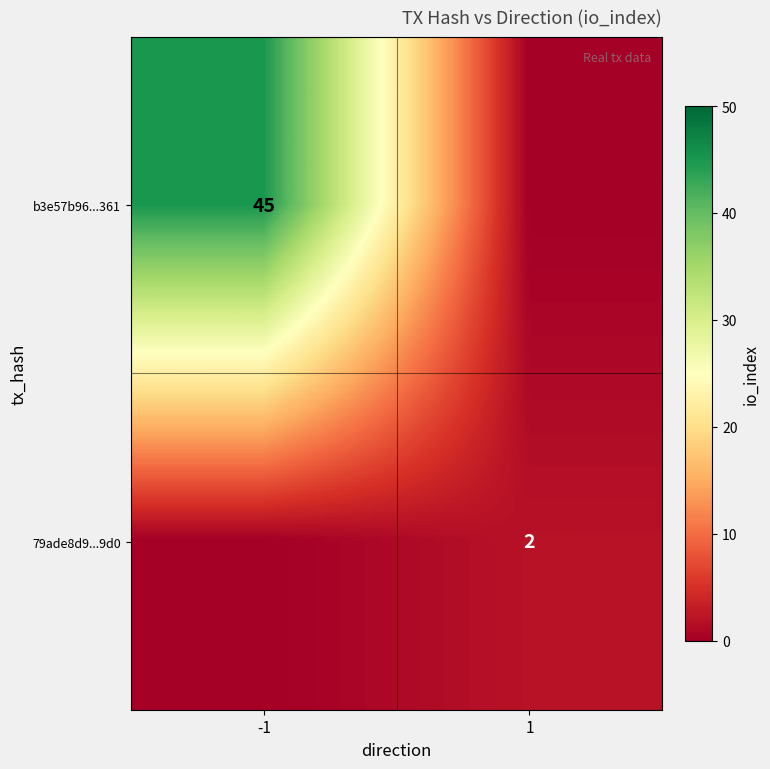

Is it true that b3e57b96...361 equals 45 at -1?

True